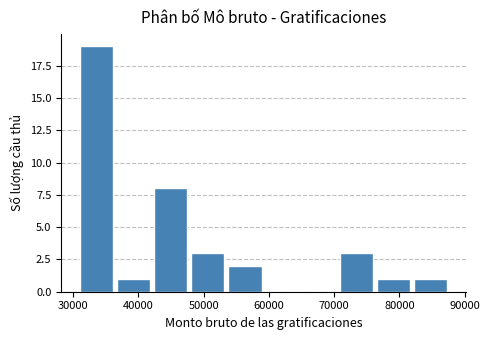

Which range on the x-axis has the tallest bar?

31000 to 37000